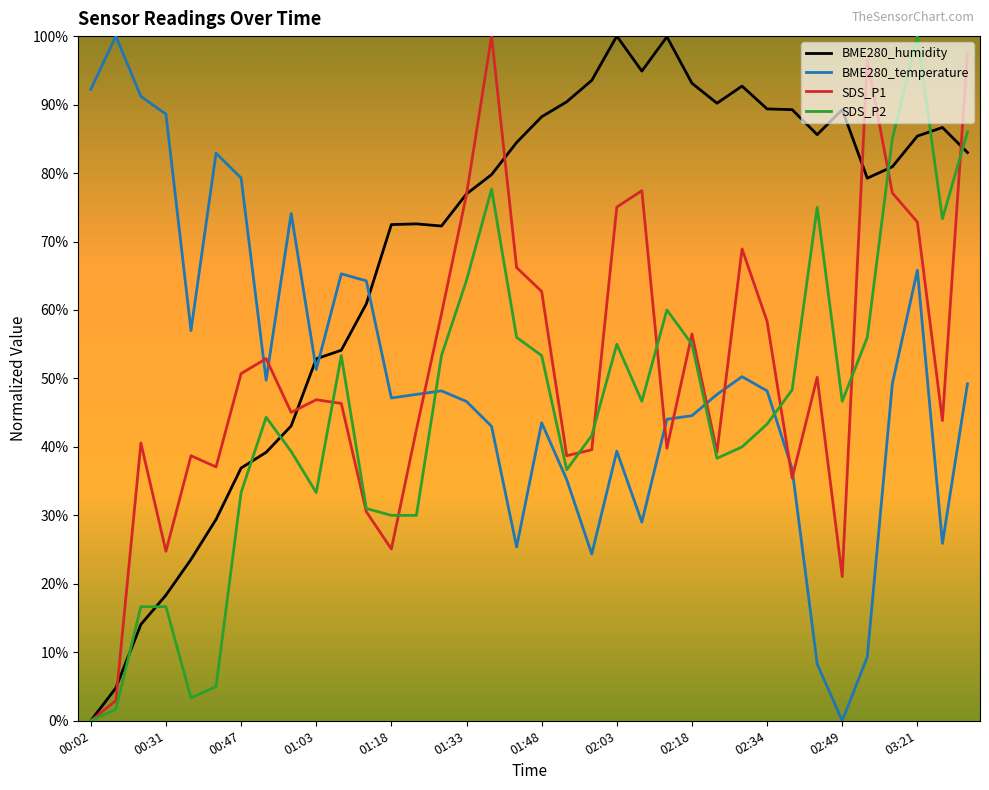

Does the chart have visible grid lines?

No